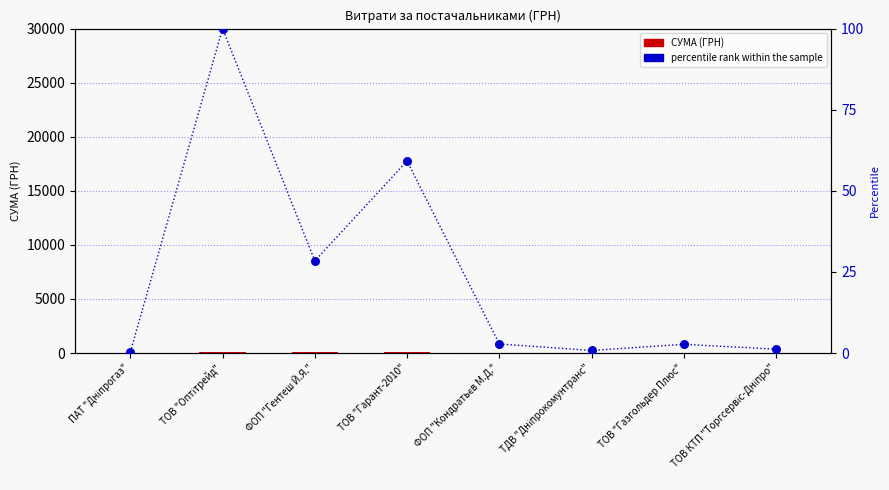

Which series has the largest total across all categories?

СУМА (ГРН)